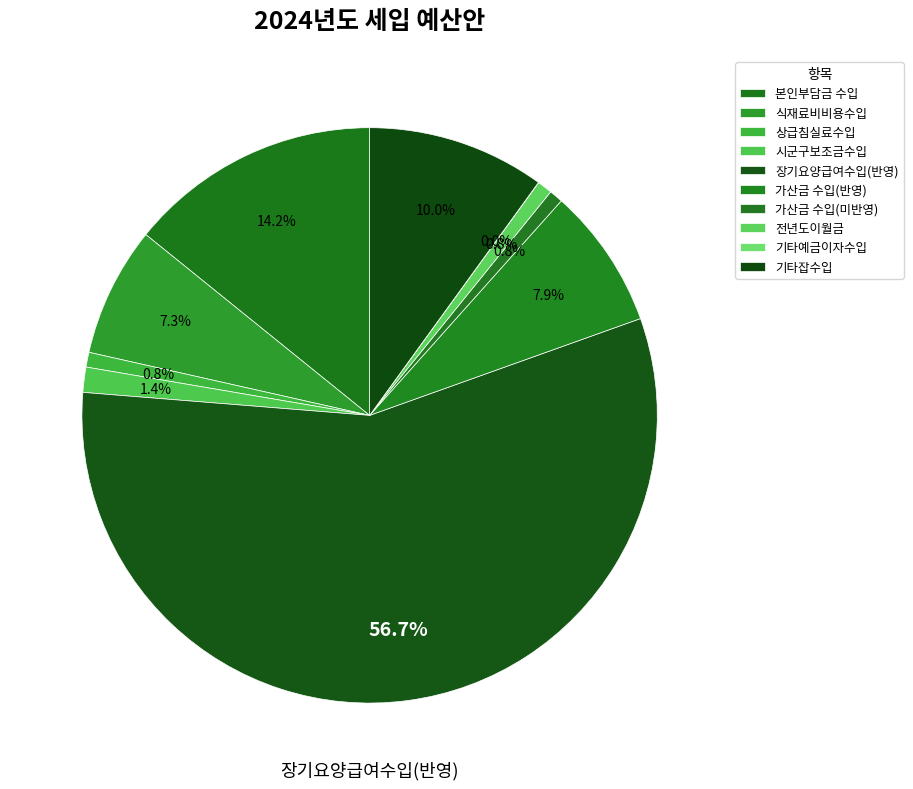

Do 가산금 수입(반영) and 상급침실료수입 together represent more than half of the pie?

No